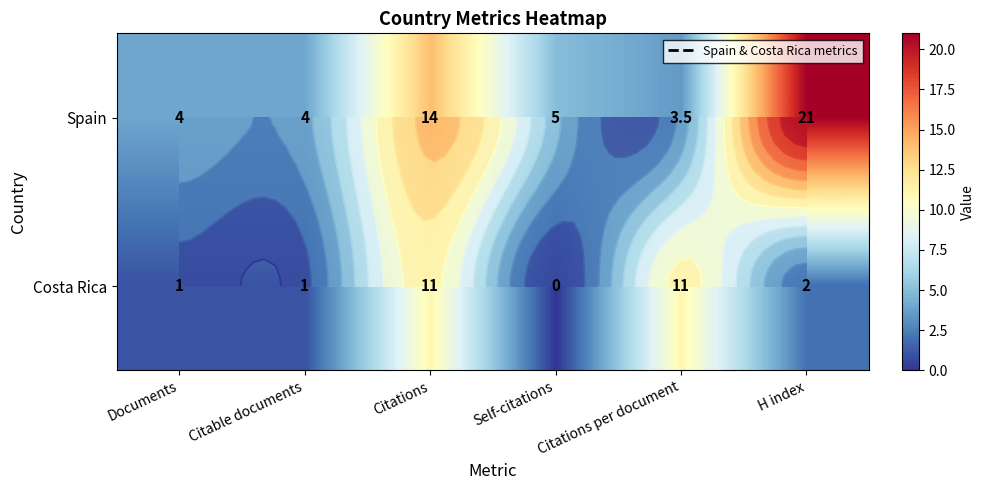

How many values in Costa Rica are above zero?

5